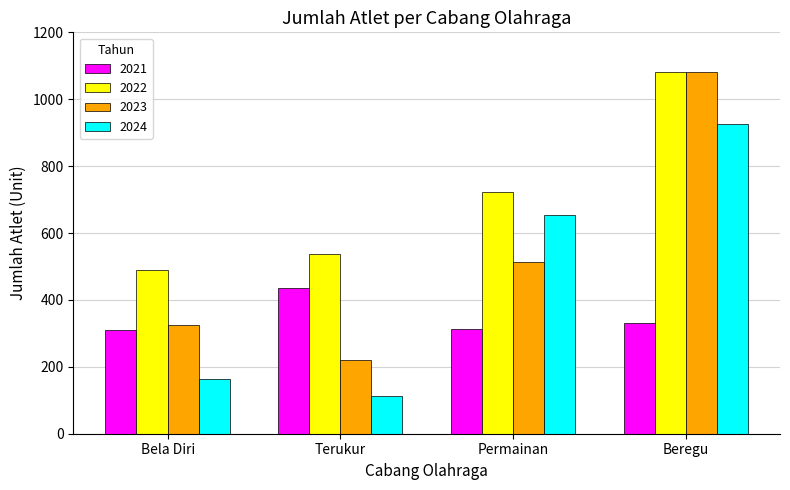

What is the difference between the 2022 values at Bela Diri and Beregu?

591